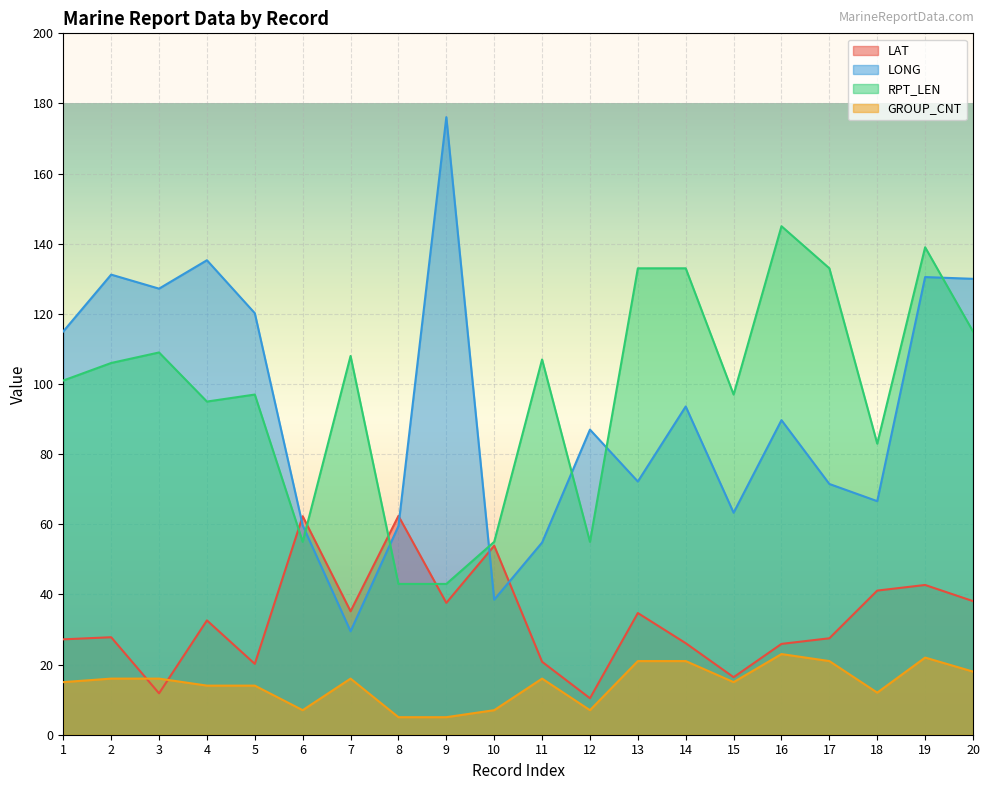

What is the sum of the RPT_LEN values at 11 and 13?

240.0